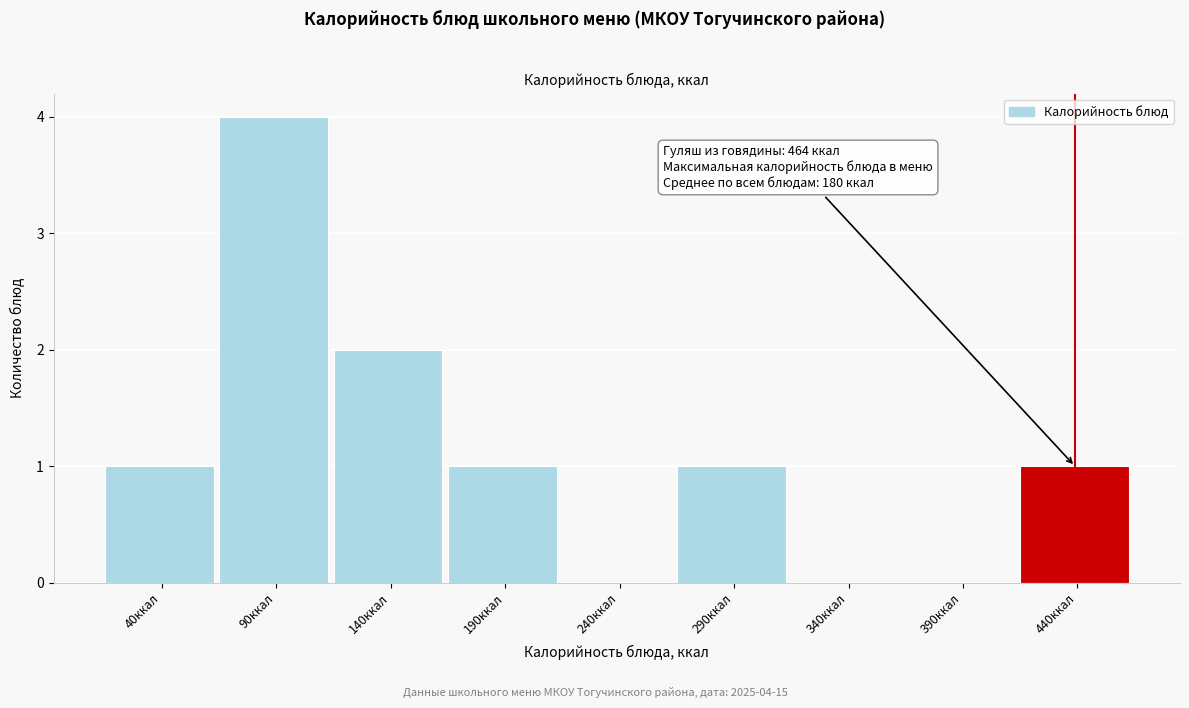

Reading left to right, what are all the values shown in this chart?

40ккал=1	90ккал=4	140ккал=2	190ккал=1	240ккал=0	290ккал=1	340ккал=0	390ккал=0	440ккал=1